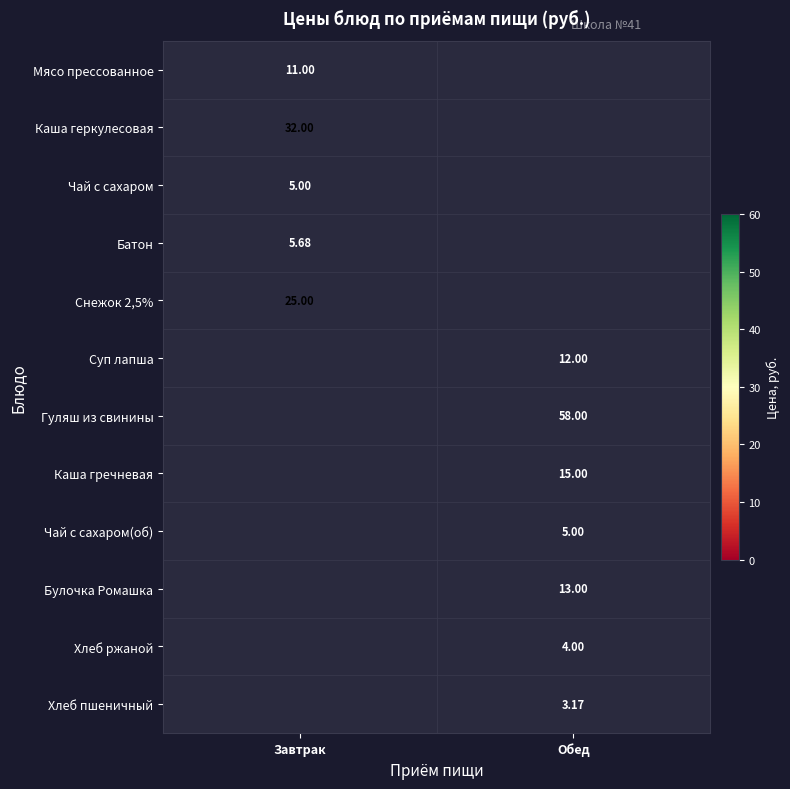

Is the value of Каша гречневая at Обед greater than the value of Гуляш из свинины at Обед?

No